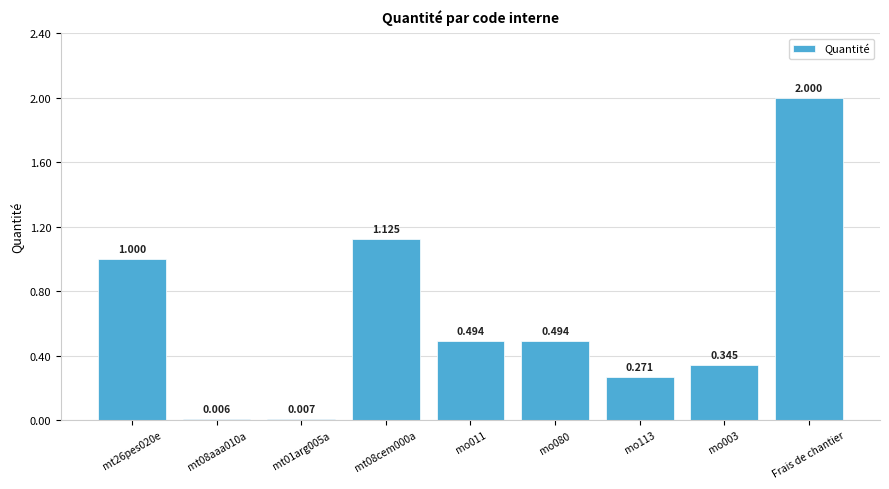

Which category has the highest value across all series?

Frais de chantier